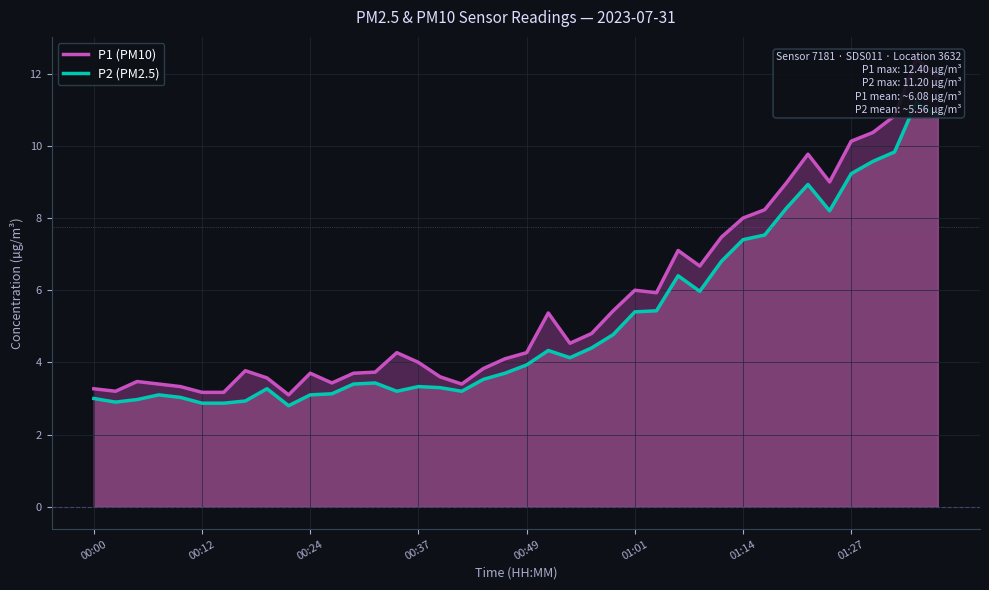

Where is the first local minimum for P2 (PM2.5)?

00:12